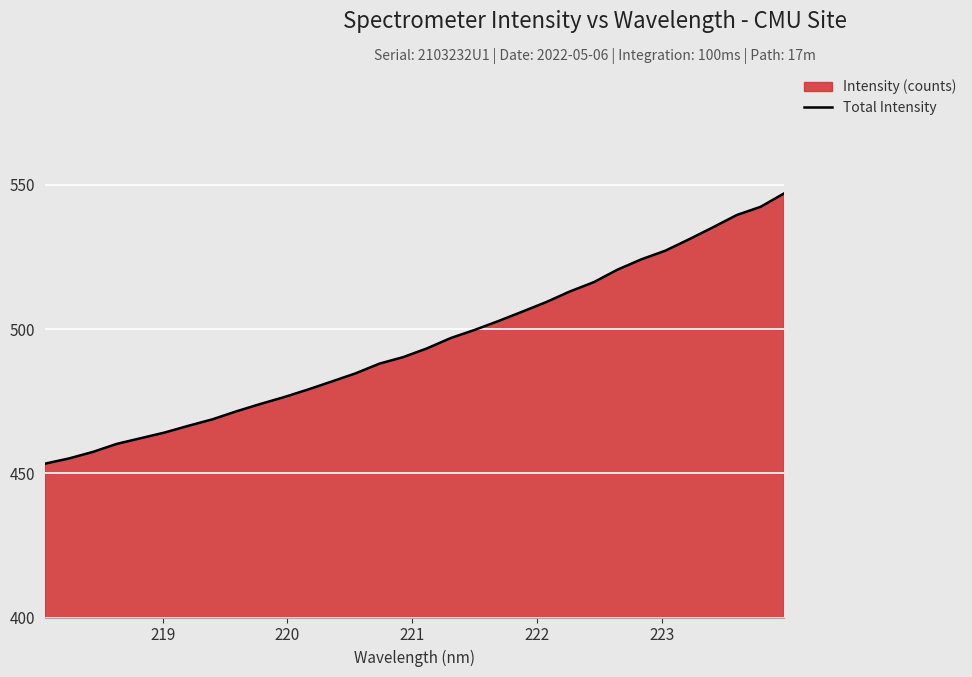

What is the difference between the maximum and minimum values?

93.8